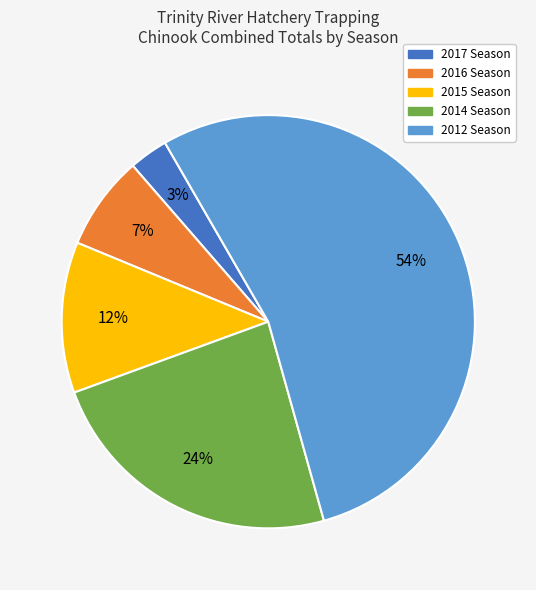

Is it true that 2012 Season is 60% of the pie?

False